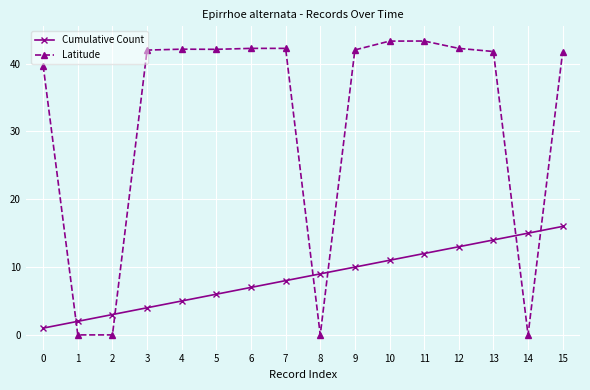

What is the average value of the Cumulative Count series?

8.5